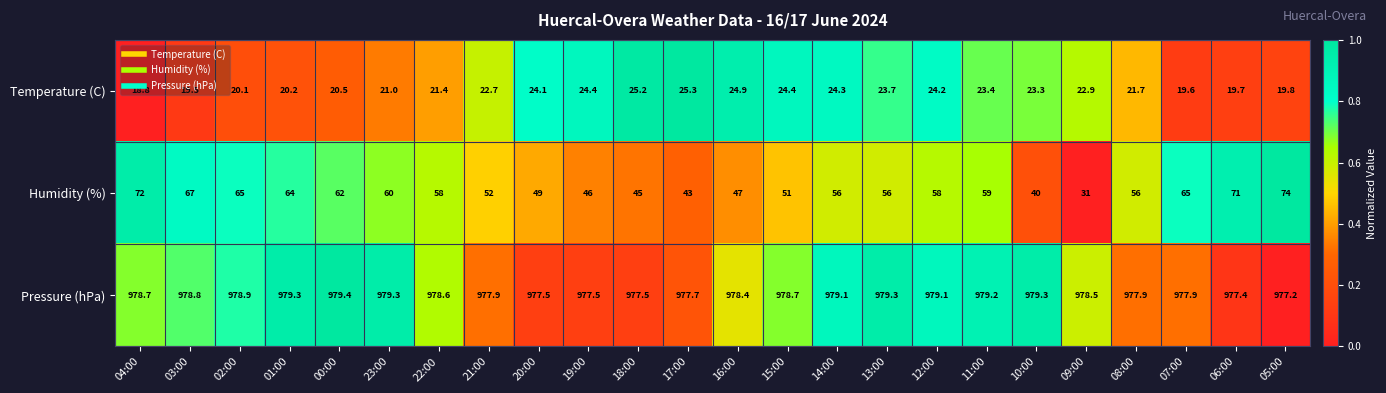

Which series has the largest total across all categories?

Pressure (hPa)